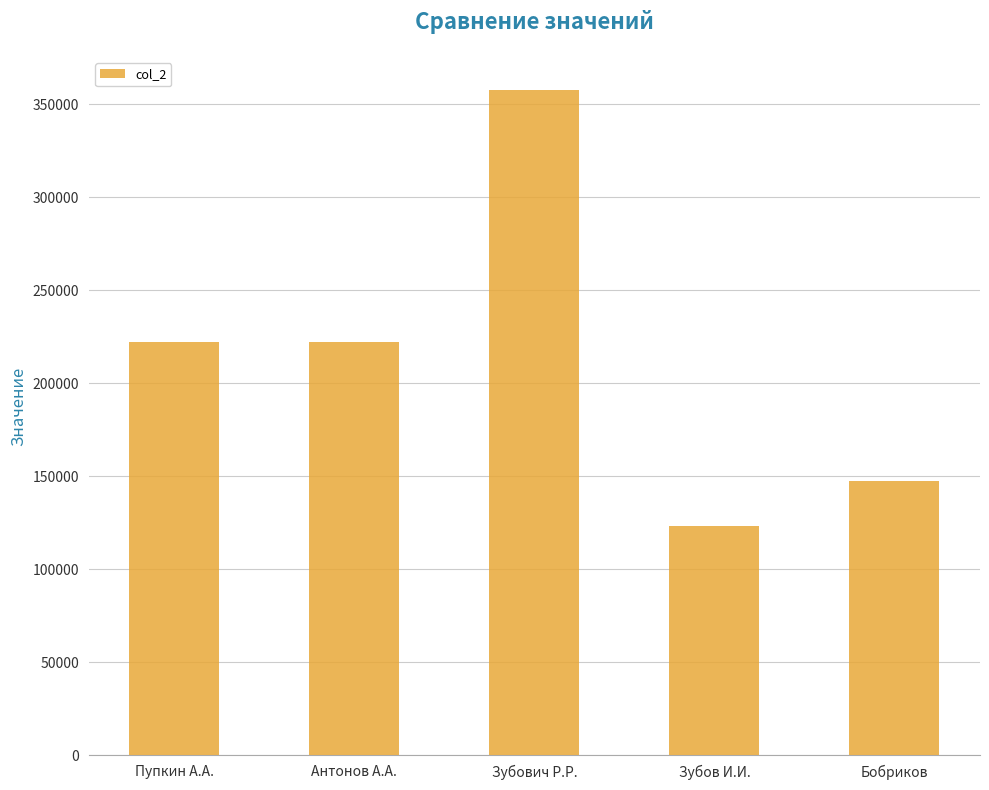

What is the difference between the second highest and second lowest values?

75075